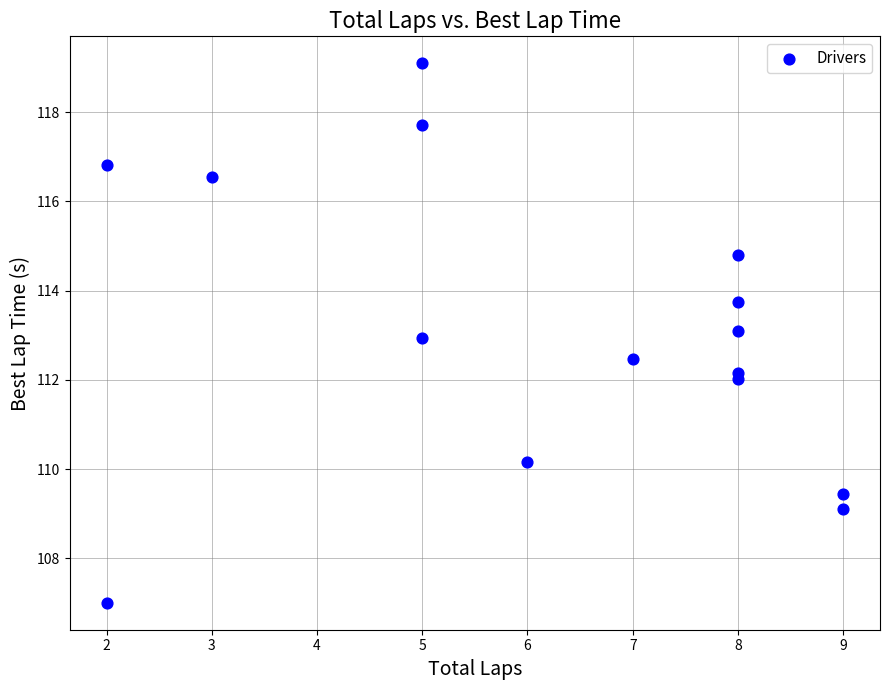

What is the range of Y values (max minus min)?

12.1